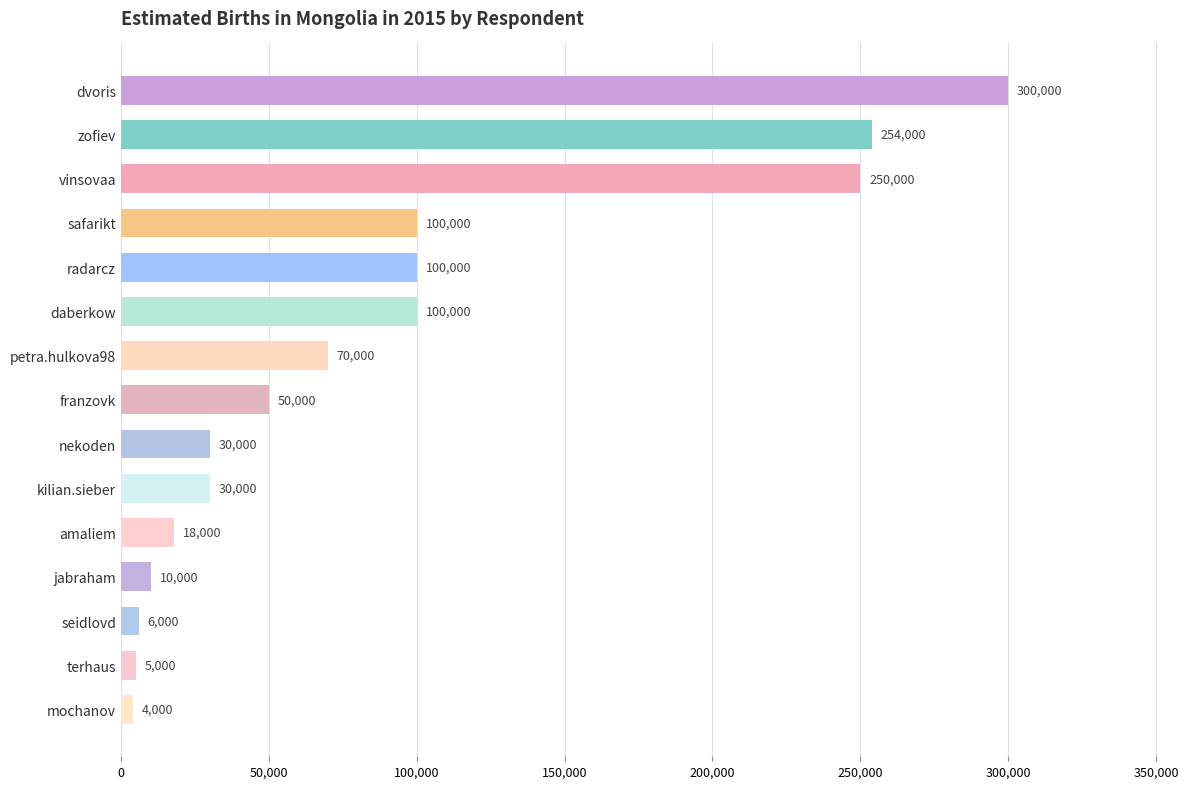

What is the difference between the maximum and minimum values?

296000